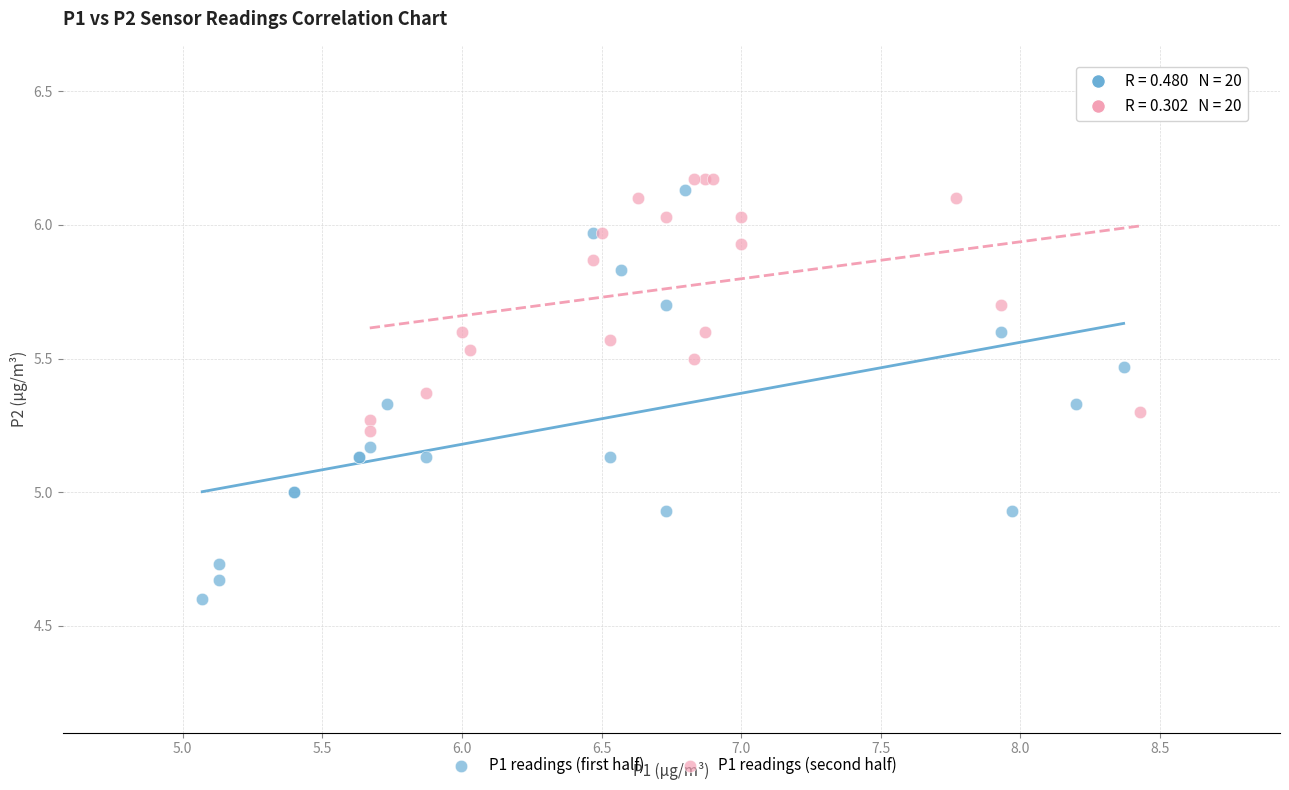

Which series has the widest spread of Y values?

P1 readings (first half)